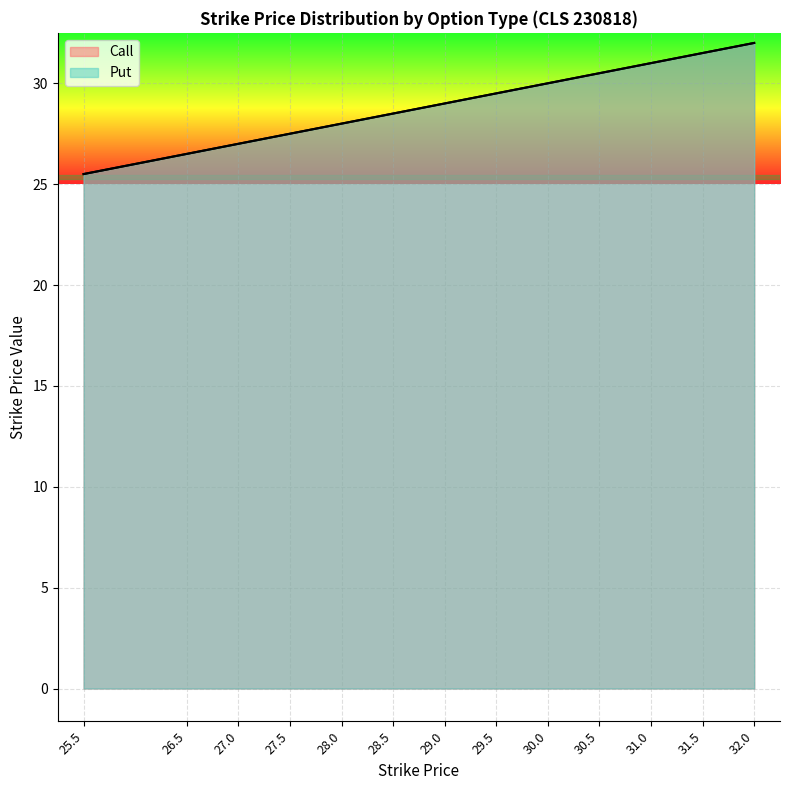

Where does the Put series first go above 29?

29.5